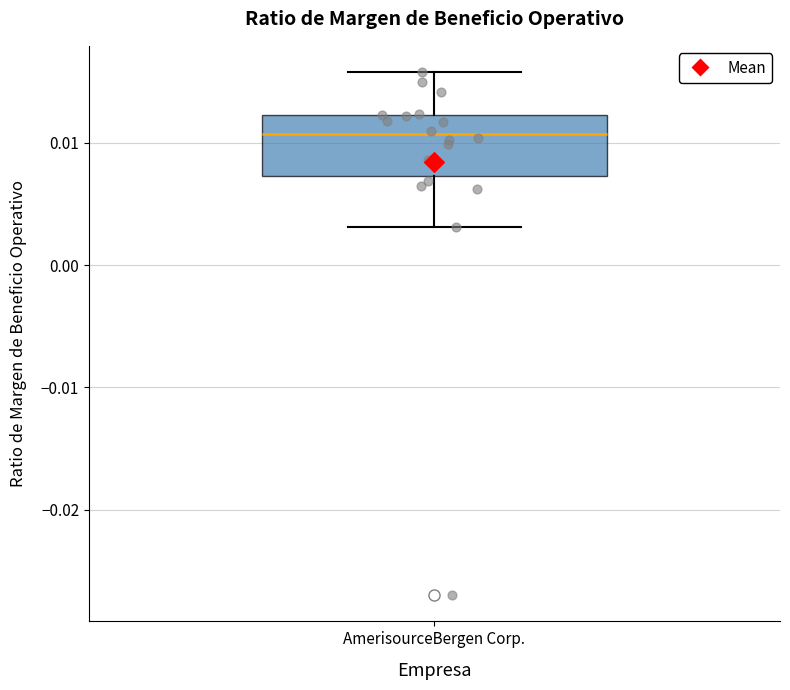

Read this box plot against the y-axis: the position of the median line, the range covered by the box, and the ends of both whiskers. The values are not printed on the chart, so give them approximately, as read against the axis.

median 0.011, box 0.007 to 0.012, whiskers 0.003 to 0.016